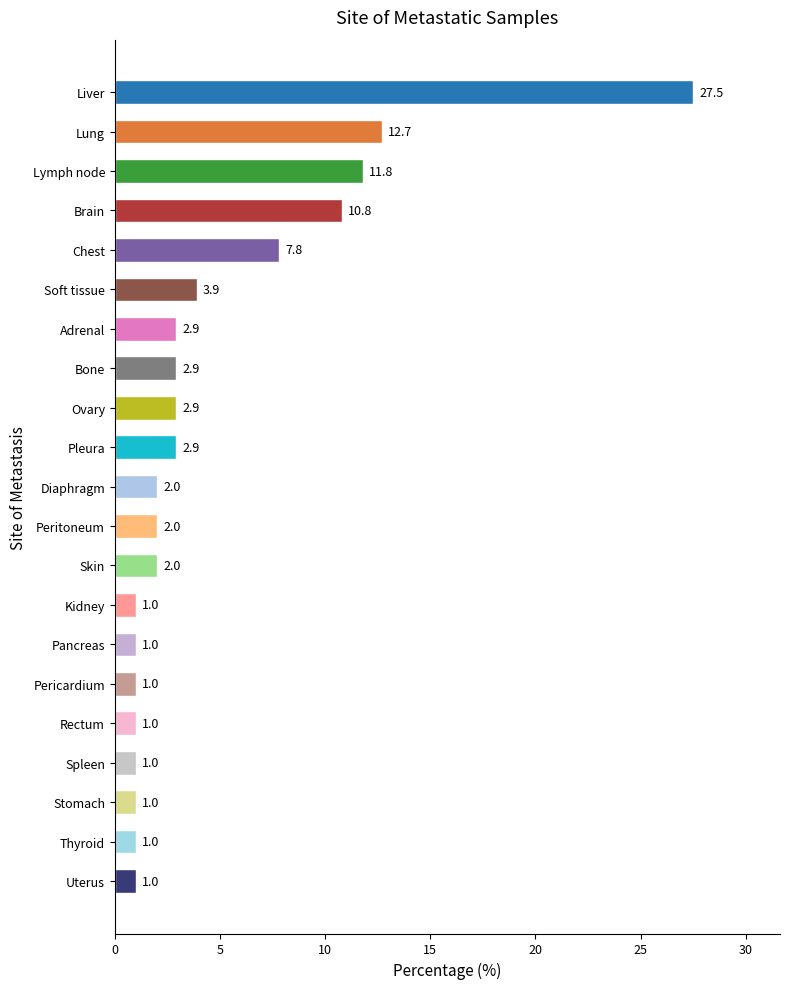

Are the bars horizontal?

Yes